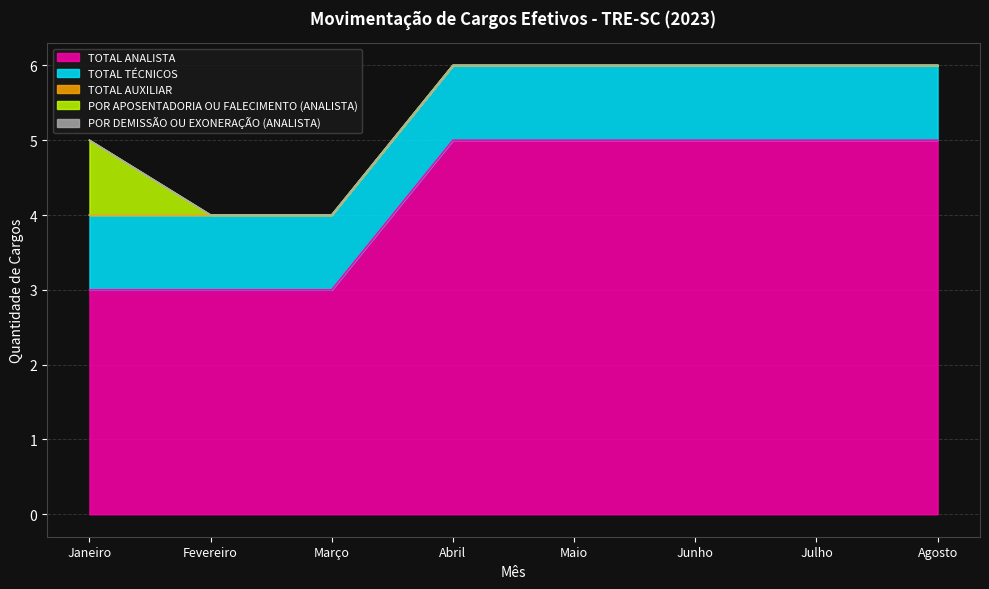

How many data points in TOTAL ANALISTA are less than 5?

3